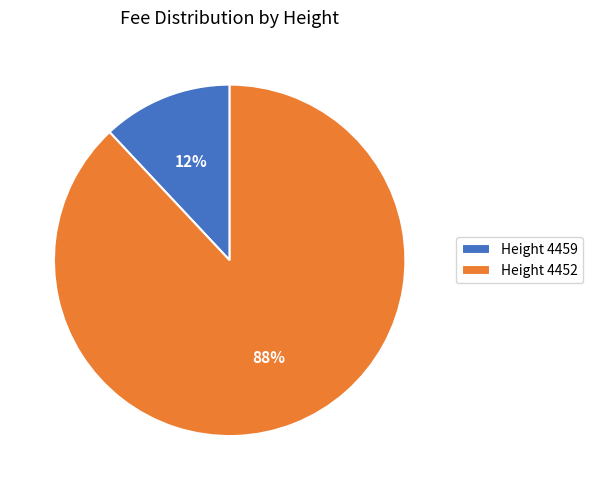

True or false: Height 4459 accounts for 1% of the total.

False